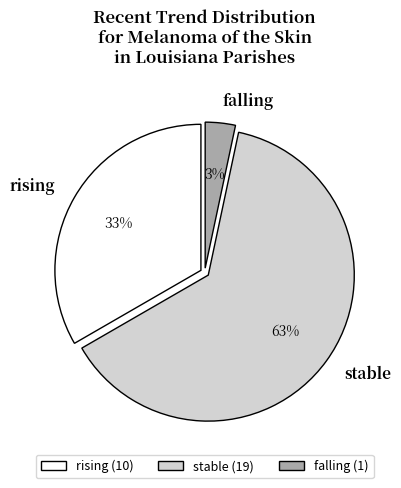

Combined, do stable and falling account for over 50%?

Yes